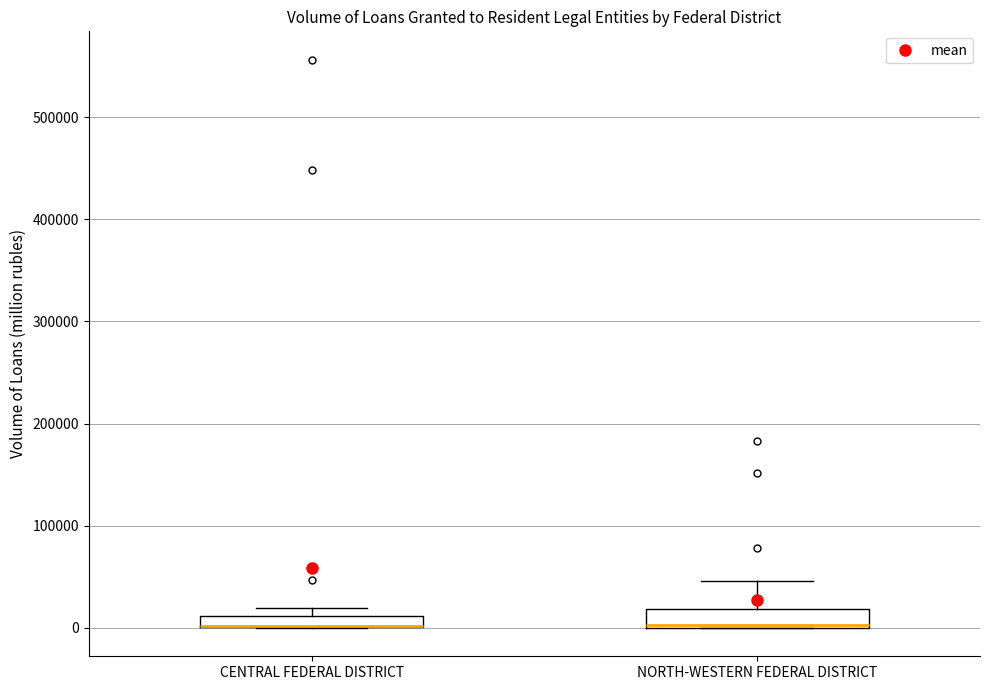

Where is the lower edge of the box for CENTRAL FEDERAL DISTRICT on the y-axis? The values are not printed on the chart, so give them approximately, as read against the axis.

0